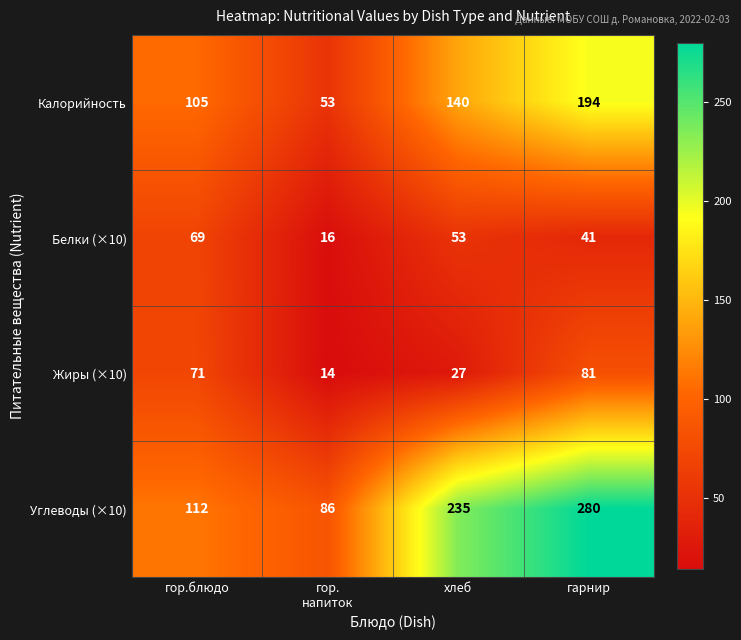

Reading left to right, transcribe all the data shown in this chart.

Калорийность: 105	53	140	194
Белки (×10): 69	16	53	41
Жиры (×10): 71	14	27	81
Углеводы (×10): 112	86	235	280